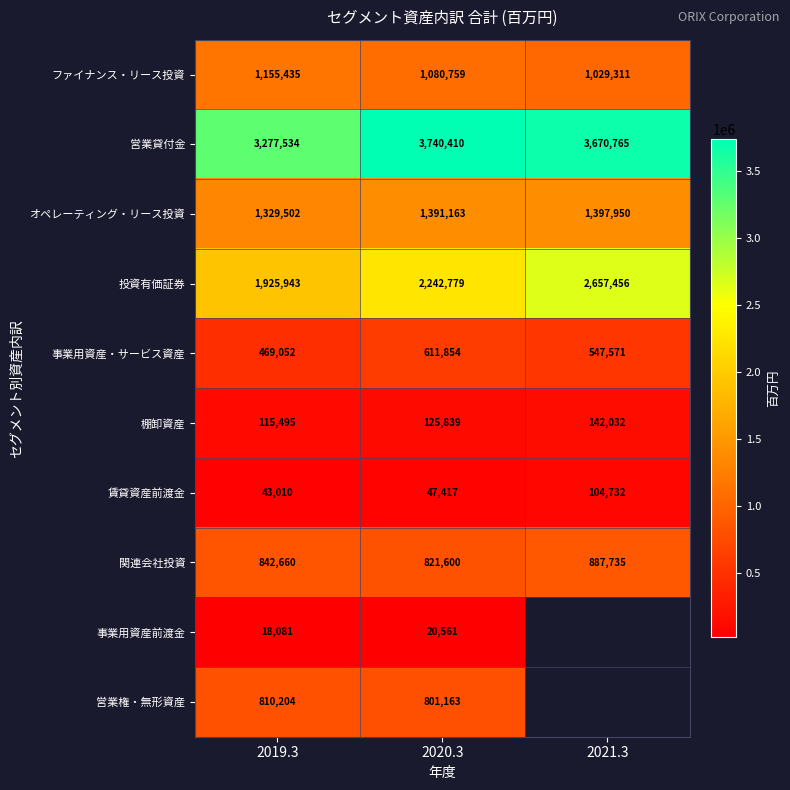

What is the difference between the highest and lowest values at 2020.3?

3719849